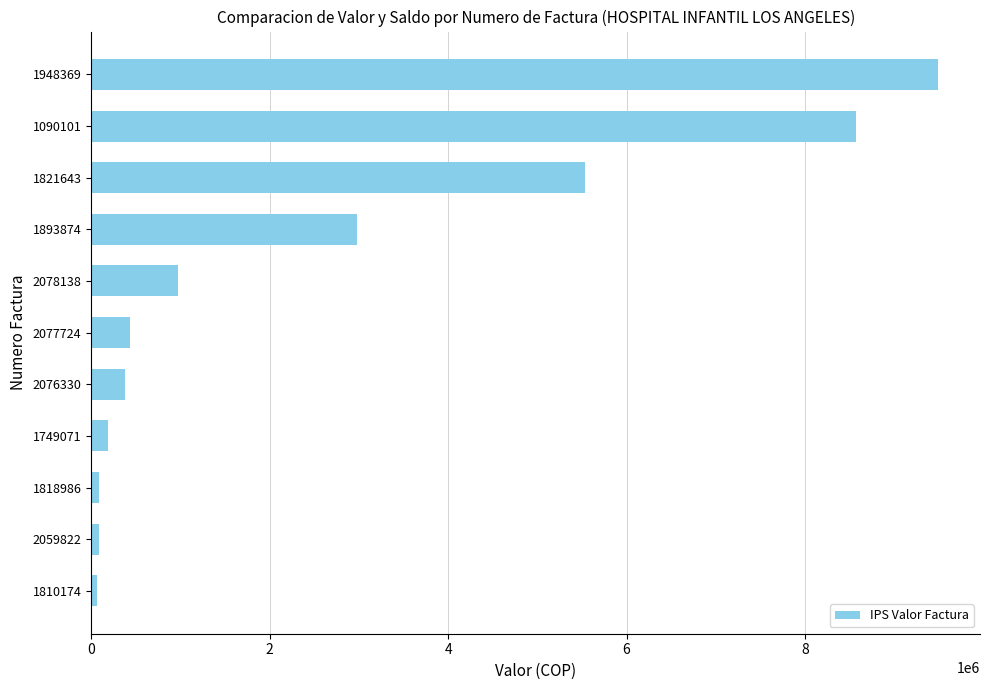

What is the sum of the values at 2078138 and 1893874?

3956026